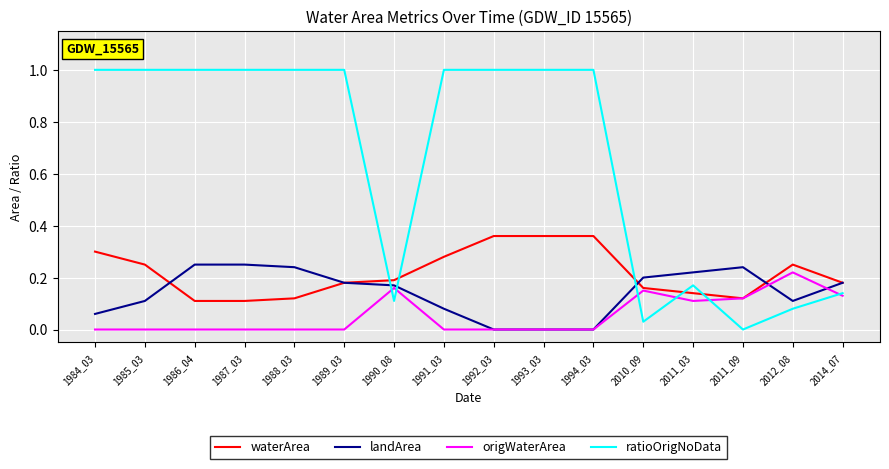

Is the value of ratioOrigNoData at 1984_03 greater than the value of origWaterArea at 2012_08?

Yes